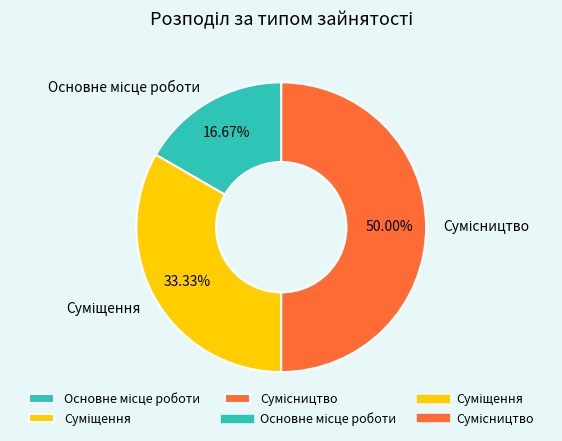

What is the change in value from Основне місце роботи to Сумісництво?

+2